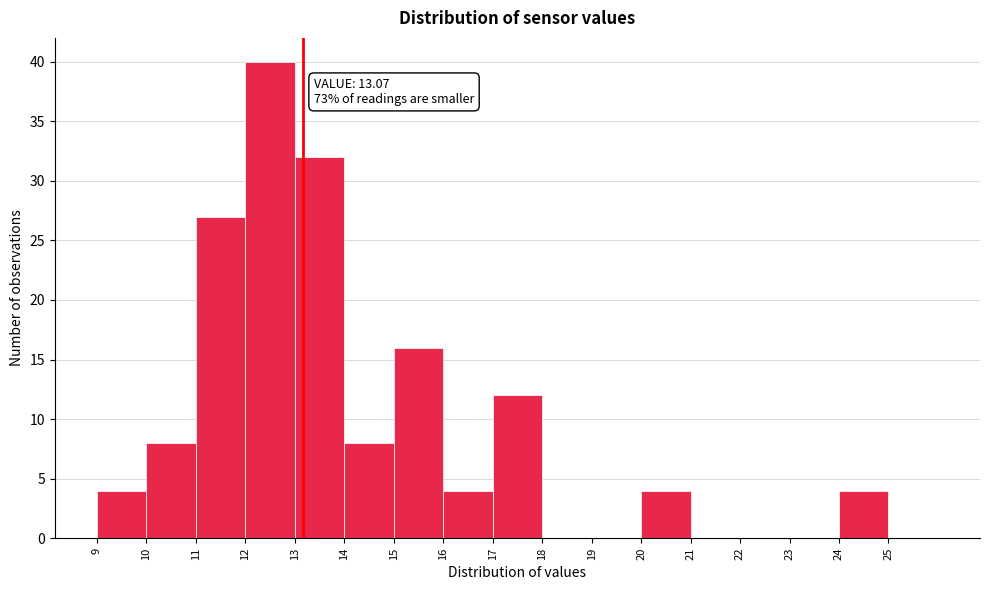

Over which range of the x-axis is the bar tallest?

11.9 to 12.9